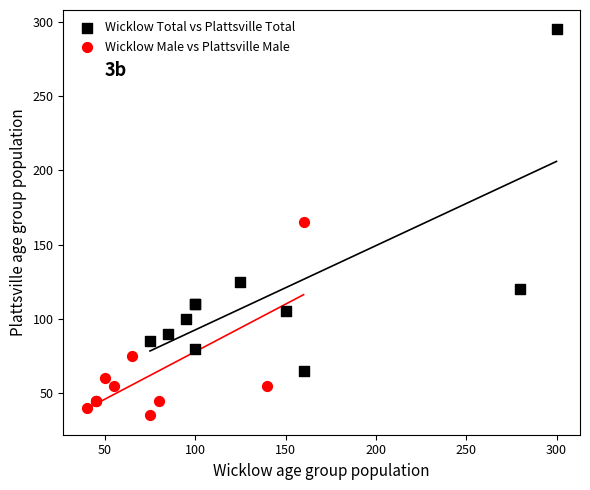

Which series reaches the minimum Y coordinate?

Wicklow Male vs Plattsville Male